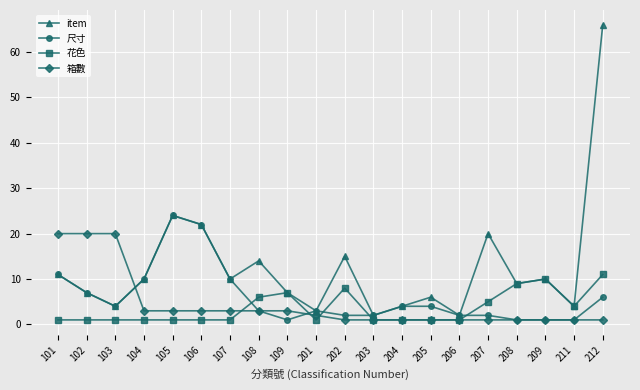

Read the 花色 value at 202, to the nearest 10.

10